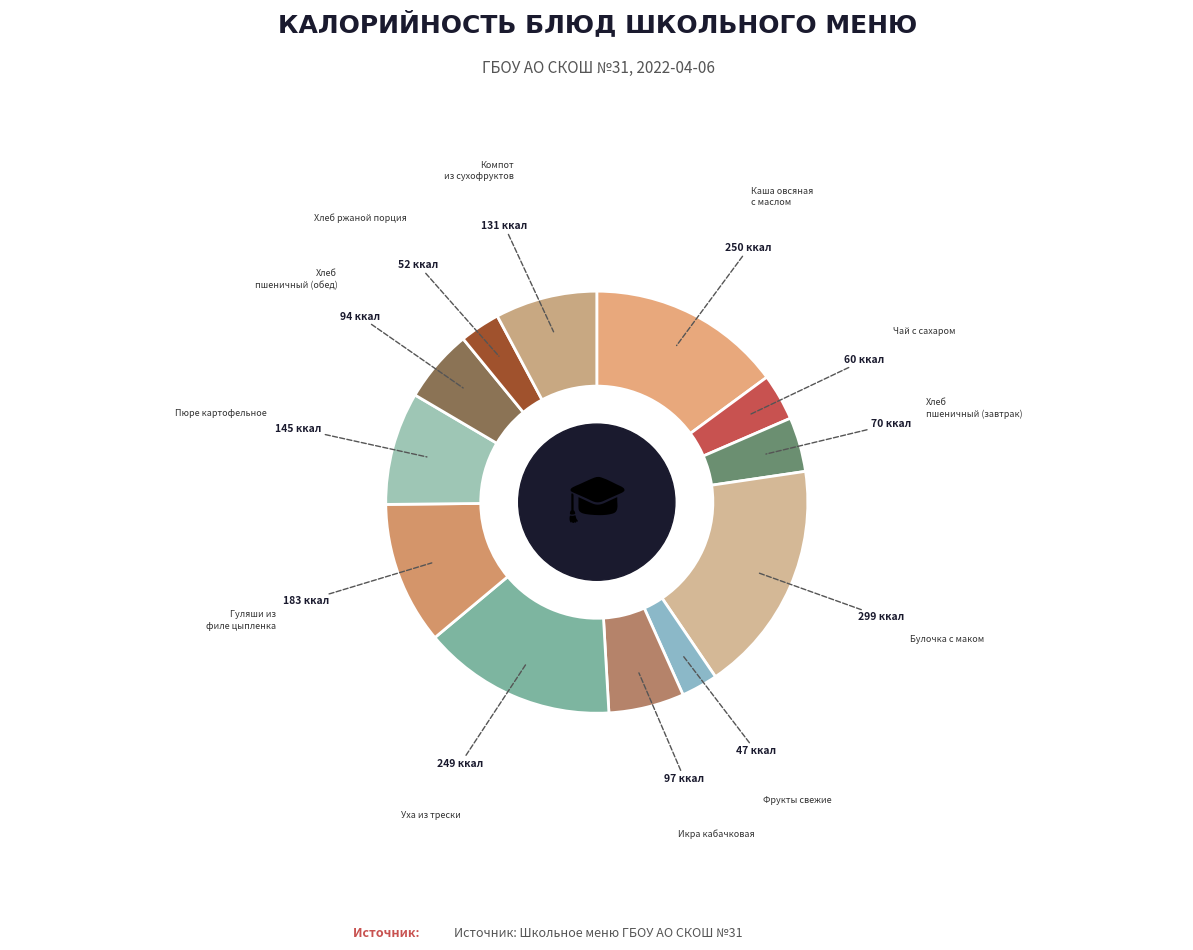

How many segments does this pie chart have?

12